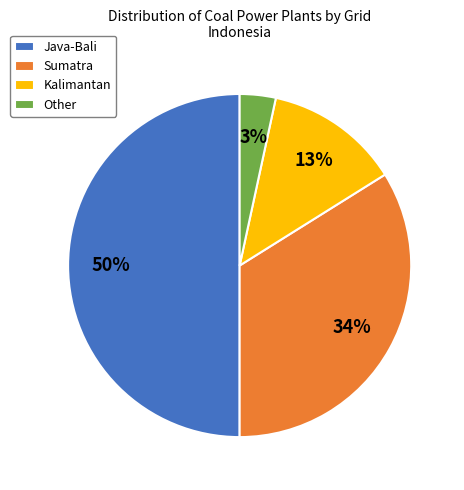

To the nearest percent, what is the combined percentage of Other and Sumatra?

37%